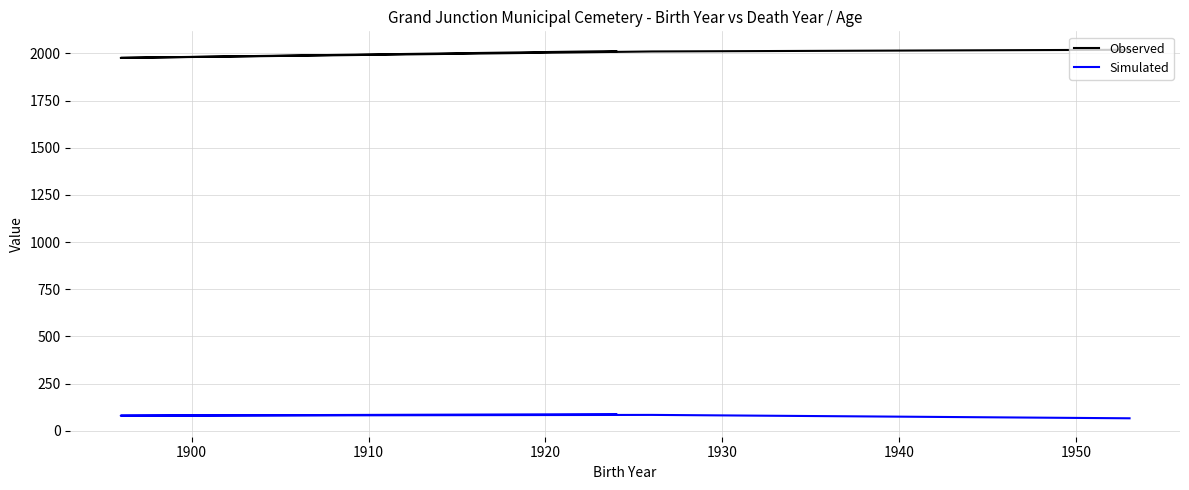

Read the Observed value at 1910.

2010